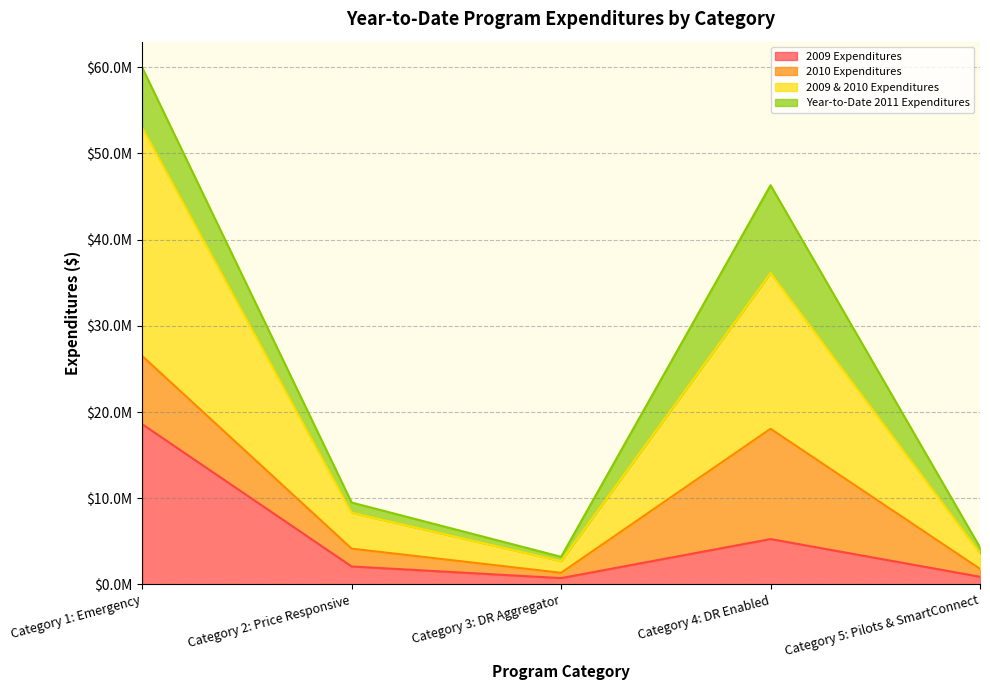

Which label corresponds to the smallest value in the chart?

Category 3: DR Aggregator